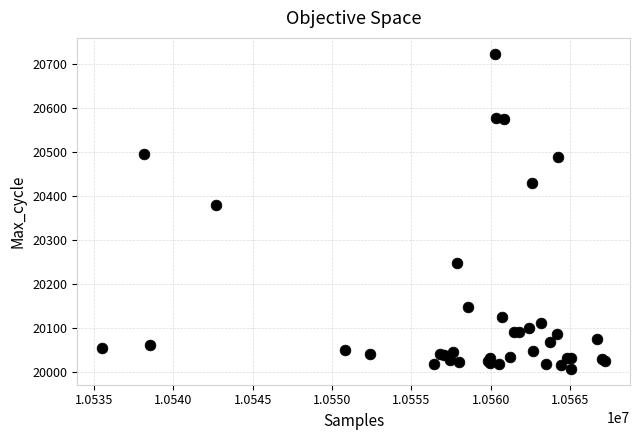

What Y value in the scatter plot is closest to 20365?

20380